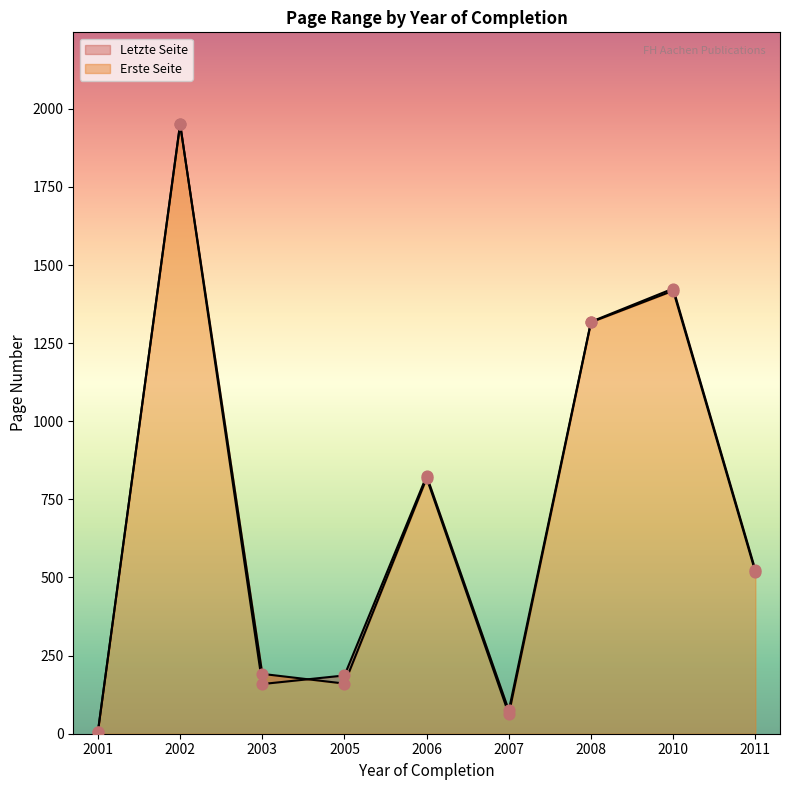

Which series has the largest total across all categories?

Letzte Seite